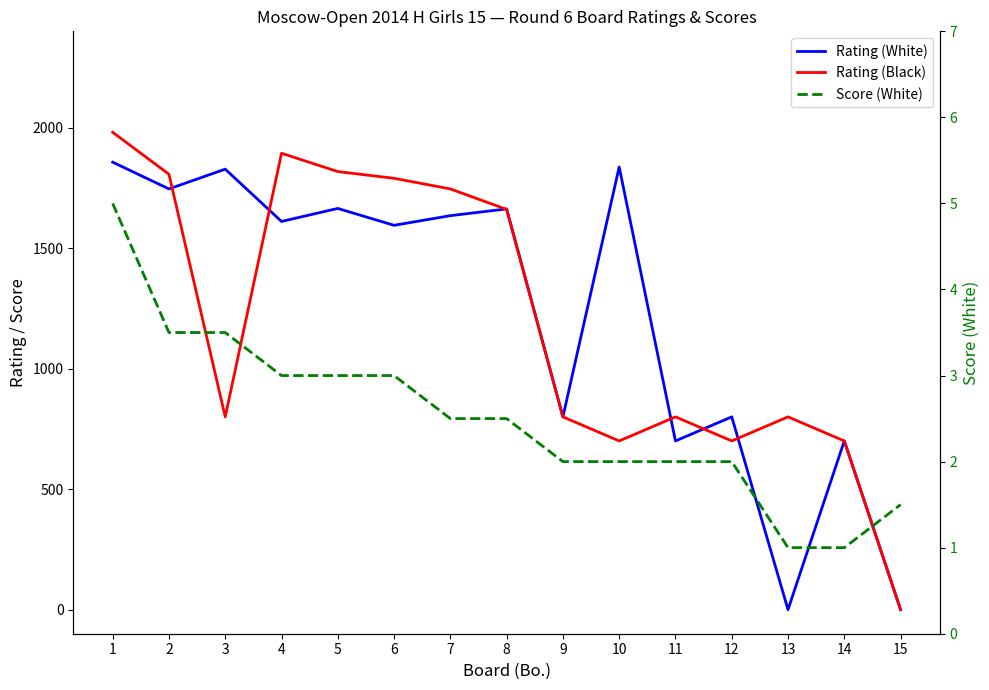

Where does the Rating (White) series first go above 1611?

1